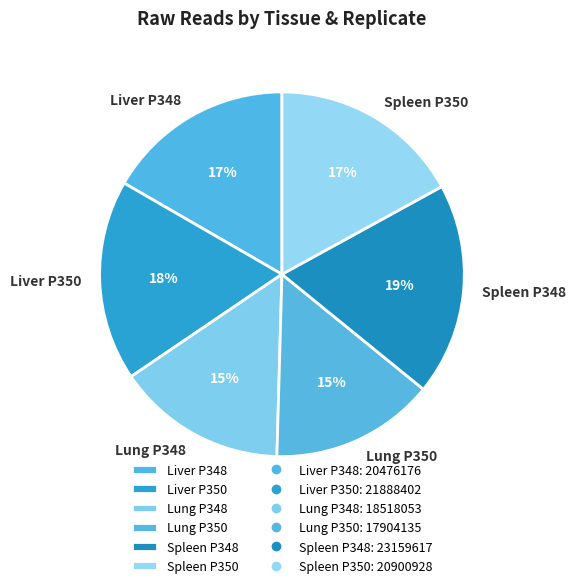

To the nearest percent, what is the combined percentage of Lung P350 and Spleen P350?

32%